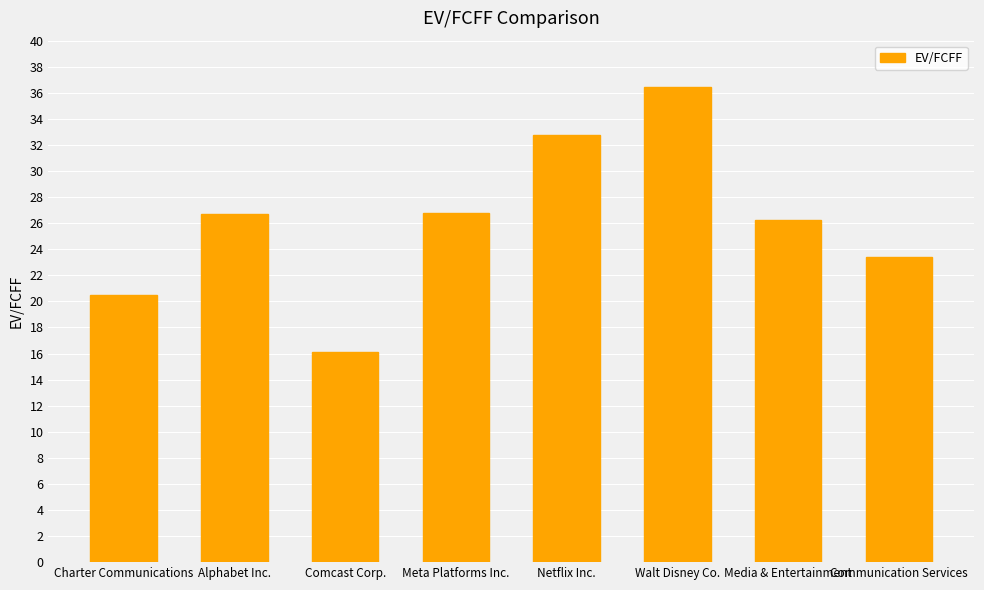

What is the maximum value shown in the chart?

36.4